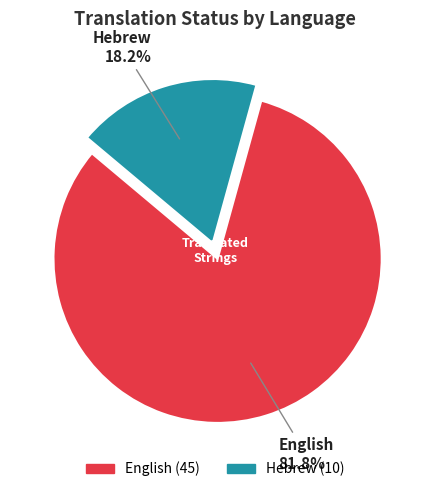

Which slice represents more than half of the pie?

English